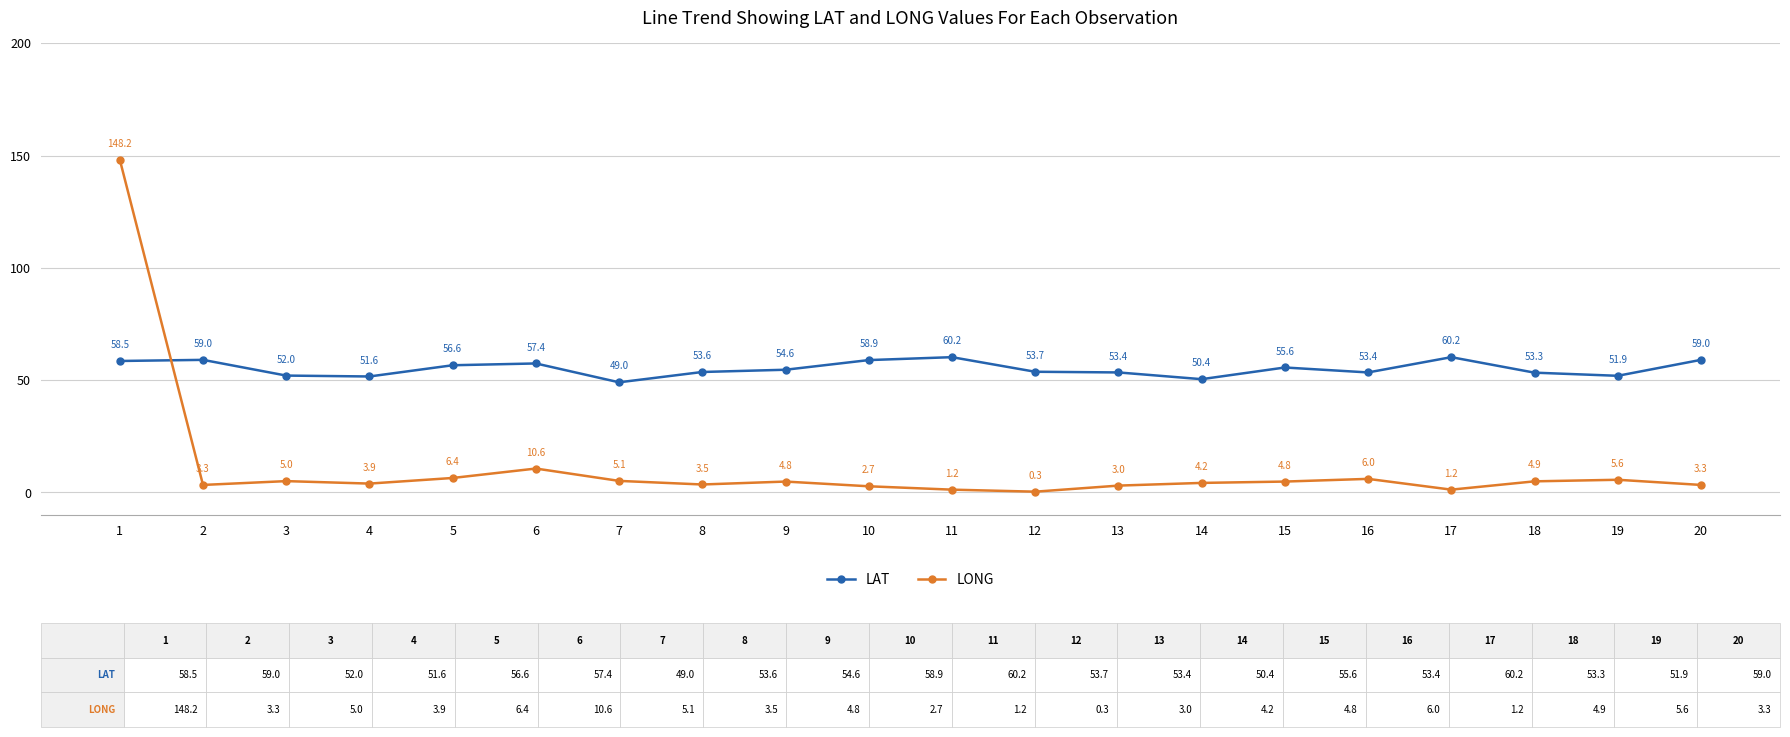

What are all the series names shown in the legend?

LAT, LONG